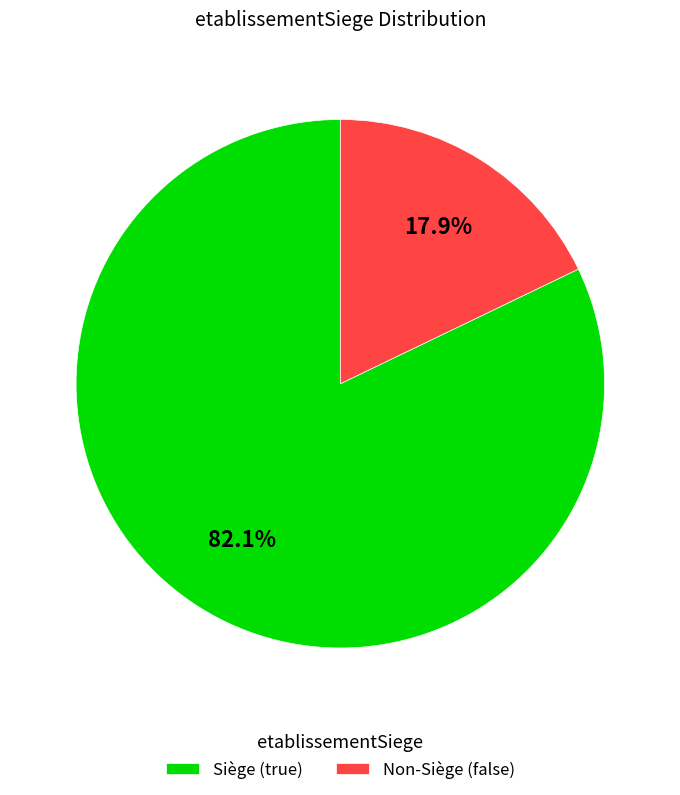

How many slices are in this pie chart?

2